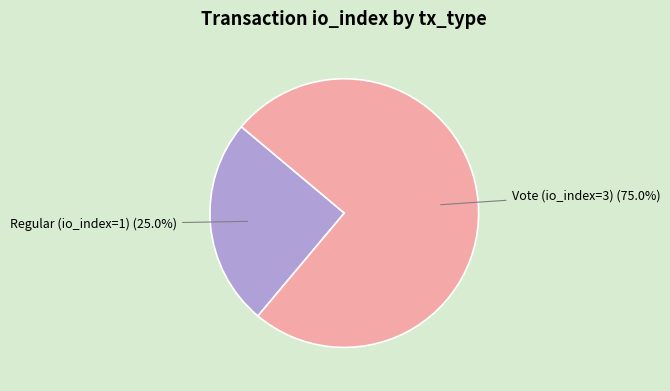

Is there any slice that represents more than half of the pie?

Yes